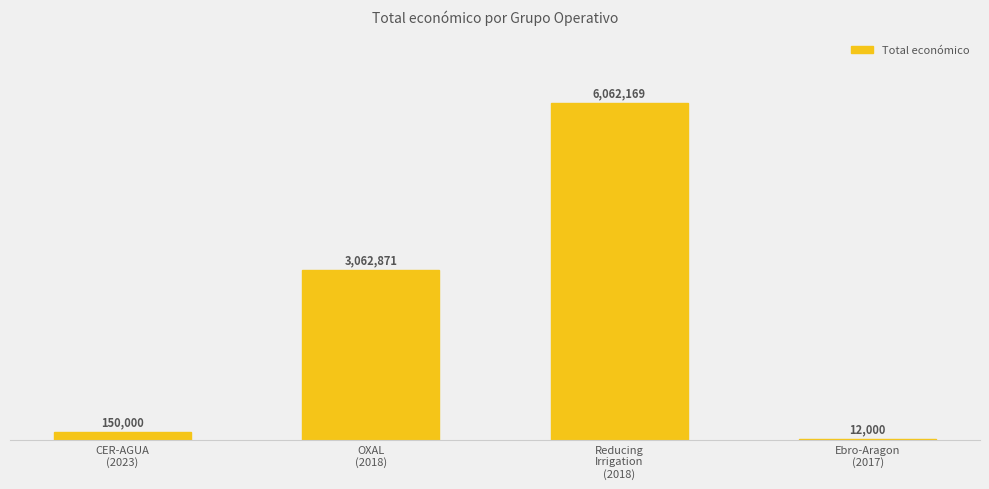

What is the difference between the second highest and second lowest values?

2912871